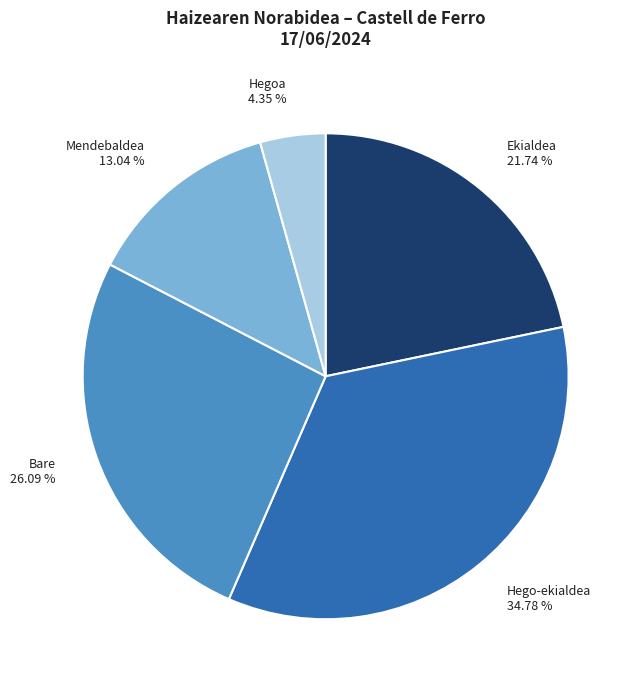

Rank the categories by value from lowest to highest.

Hegoa, Mendebaldea, Ekialdea, Bare, Hego-ekialdea